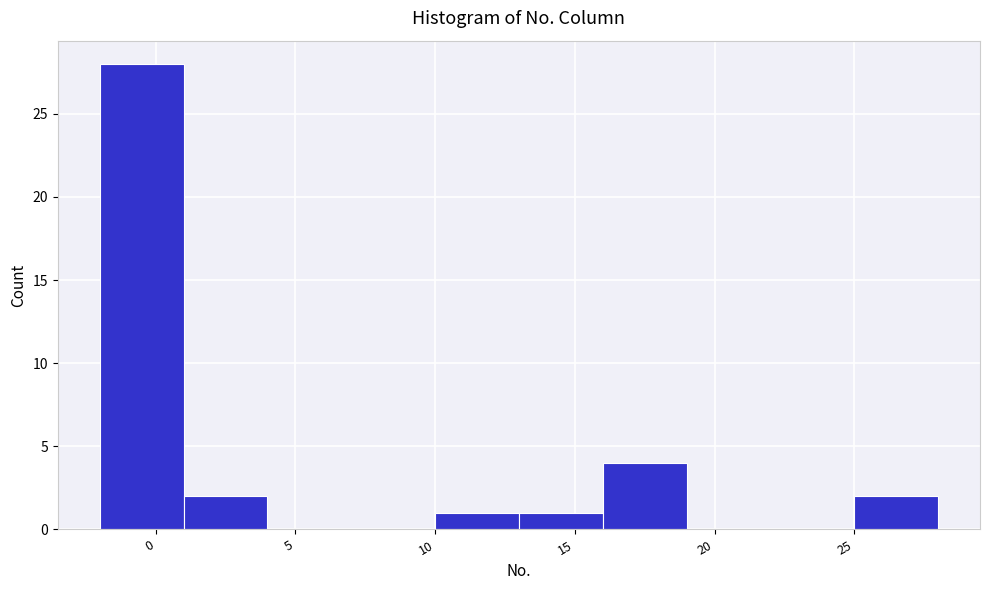

Which range on the x-axis has the tallest bar?

-2 to 1